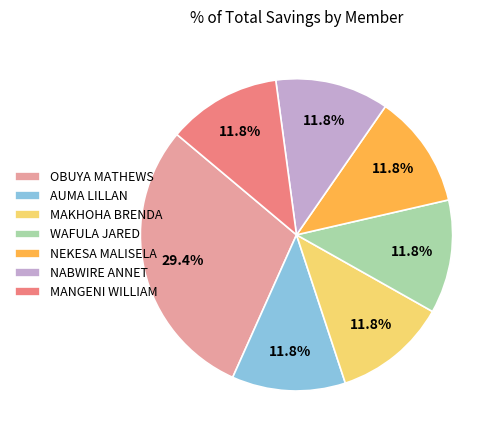

Which has a higher value, WAFULA JARED or OBUYA MATHEWS?

OBUYA MATHEWS